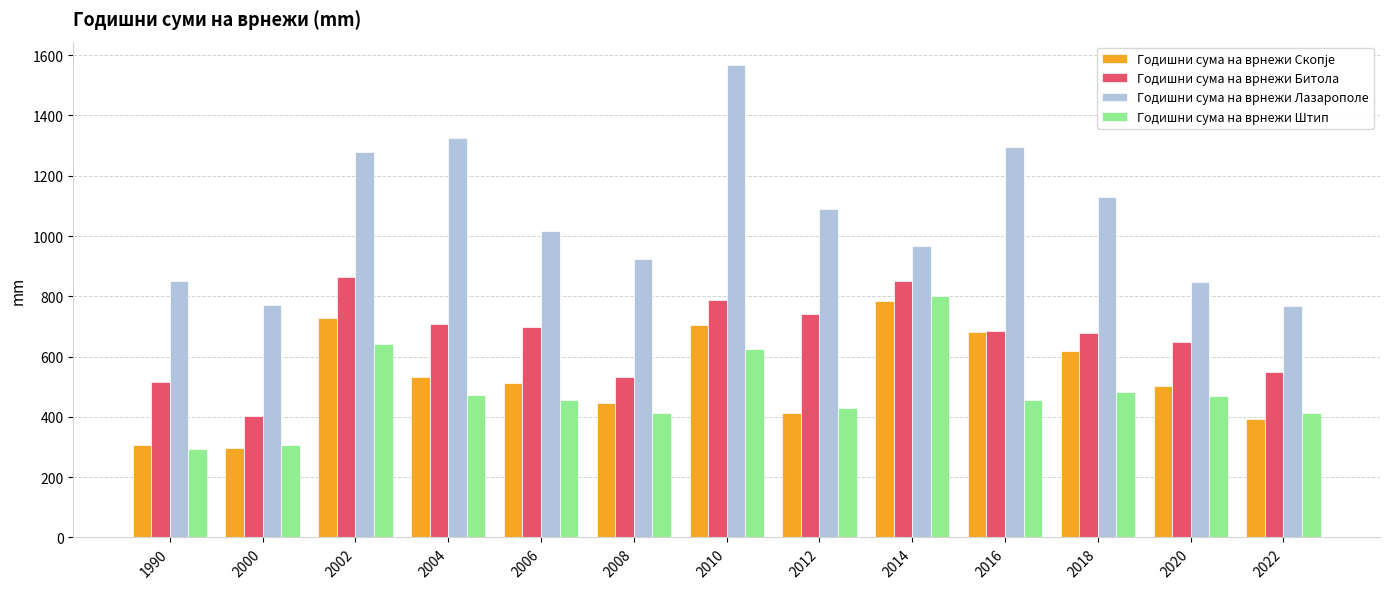

What is the spread (max minus min) of values at 2016?

840.1